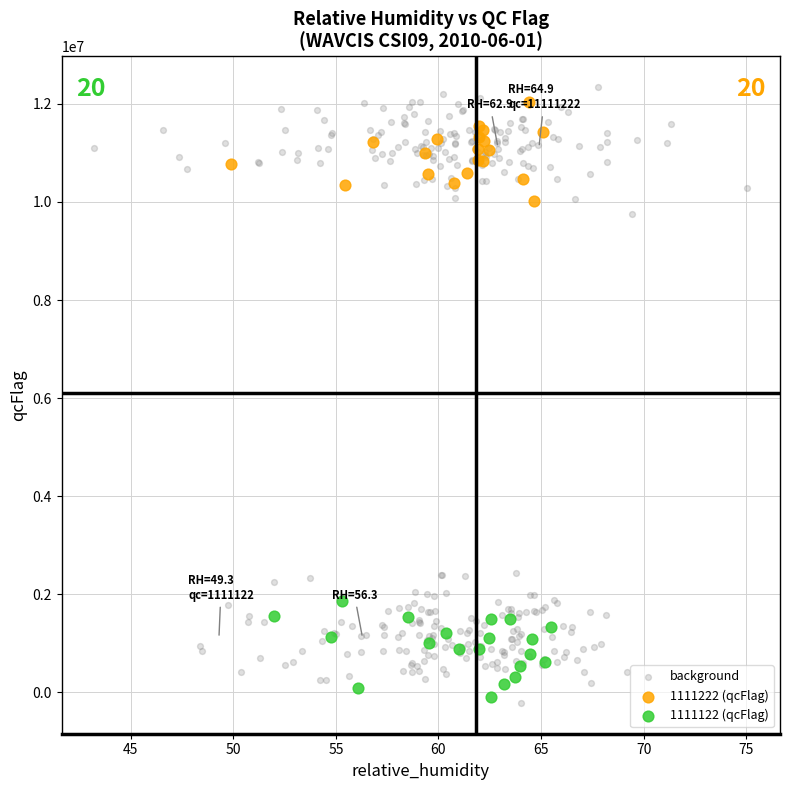

Which series has the widest spread of Y values?

background